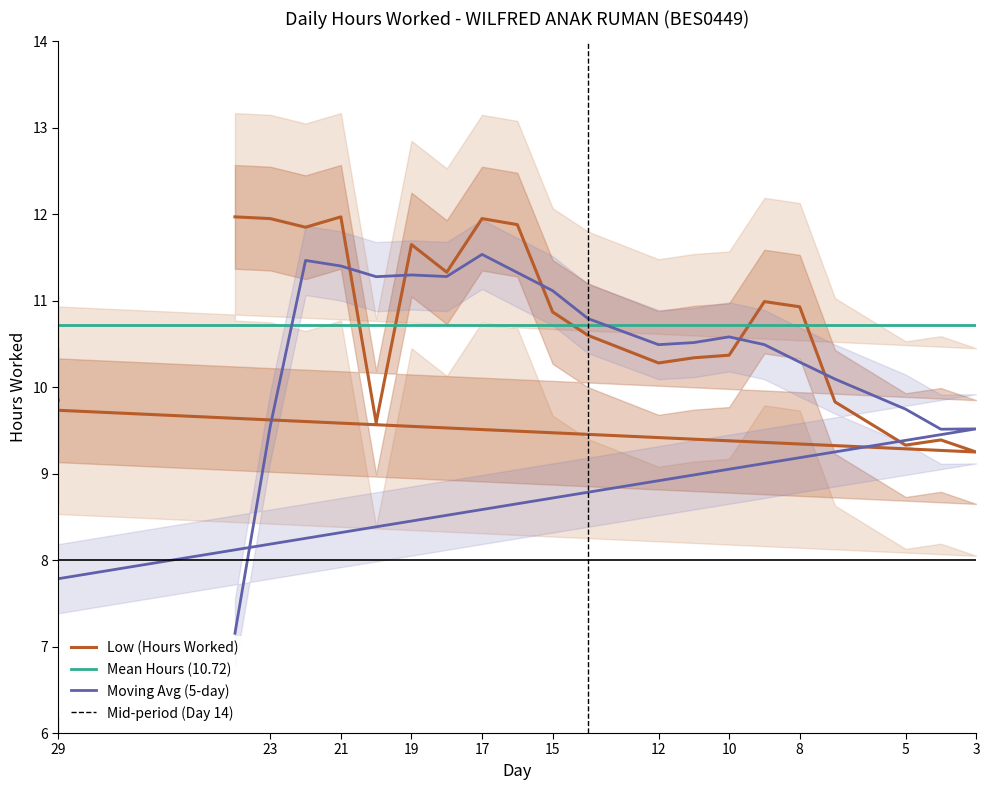

What is the sum of all values?

235.9